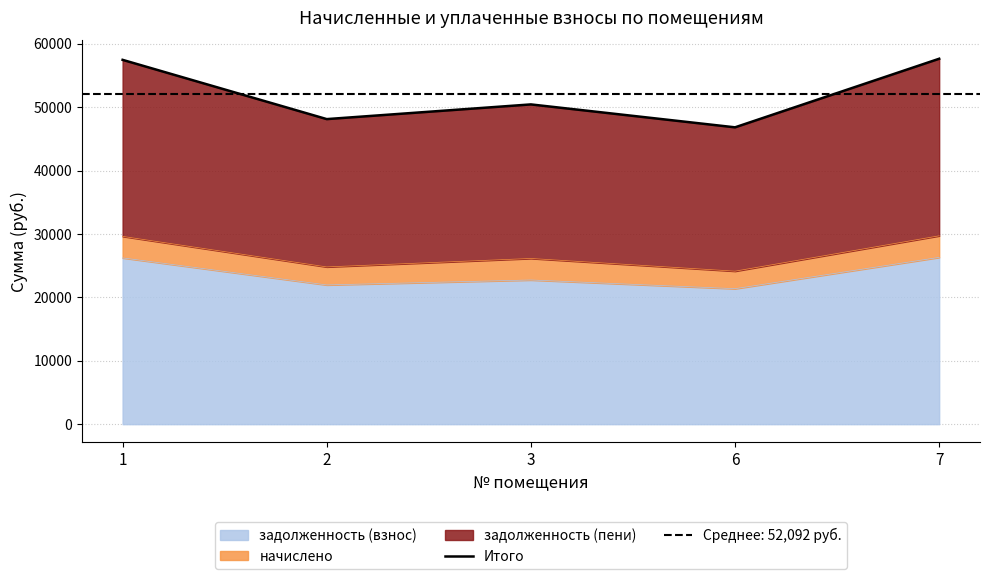

What is the value of the 2nd point from the left?

48115.6